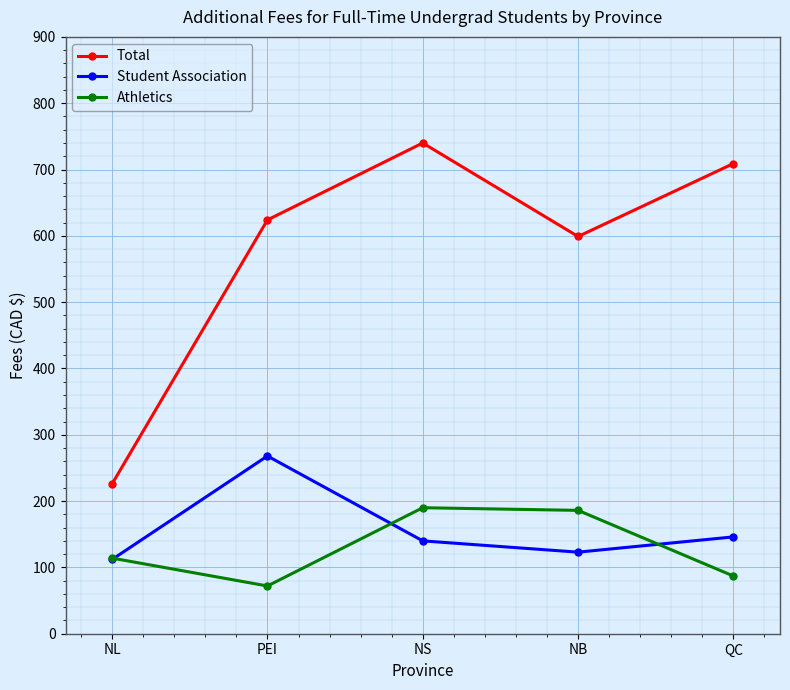

How many distinct data groups are displayed?

3